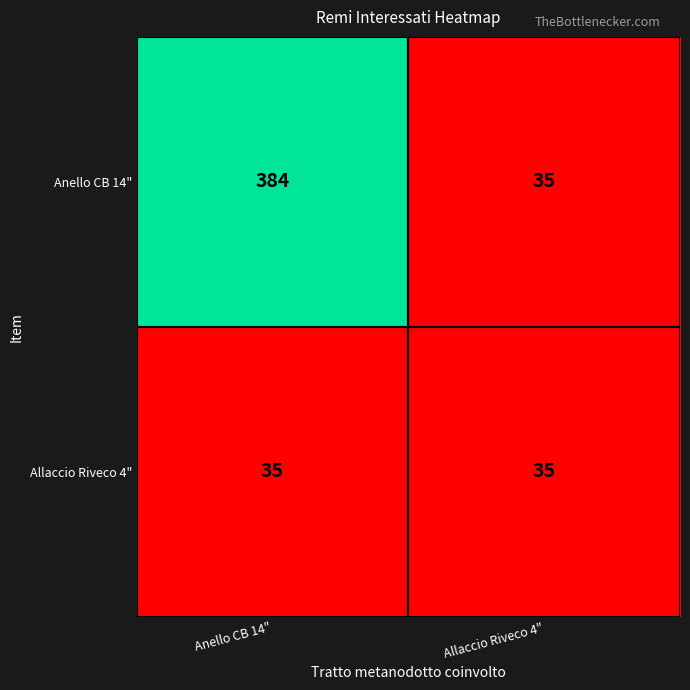

The Anello CB 14" series shows 35 at Allaccio Riveco 4". True or false?

True